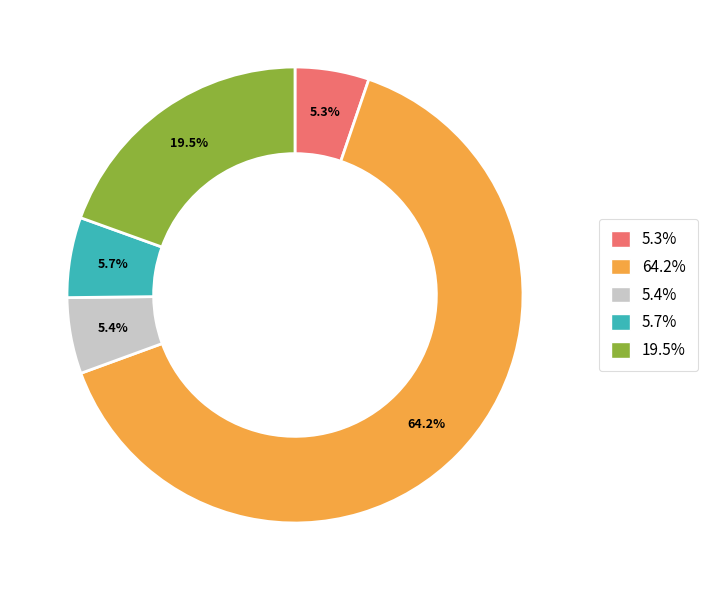

To the nearest percent, what is the average slice percentage?

20%